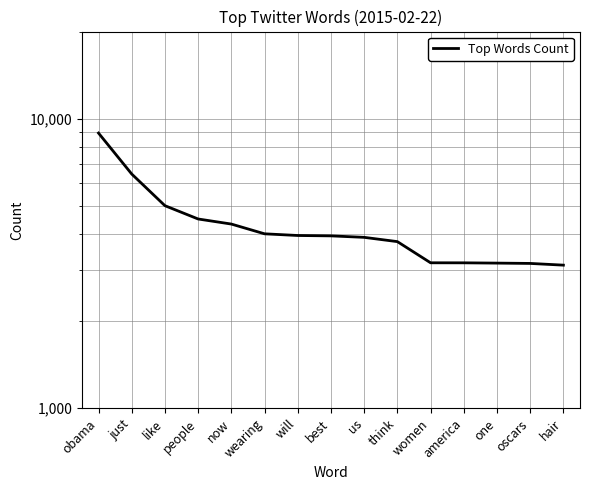

List the labels in order of value, largest first.

obama, just, like, people, now, wearing, will, best, us, think, women, america, one, oscars, hair